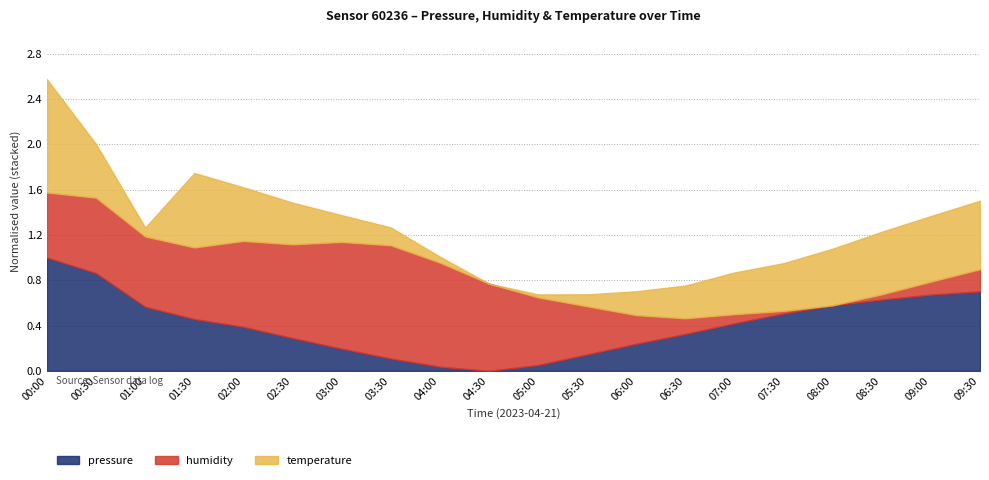

At which category does humidity reach its first local peak?

00:30